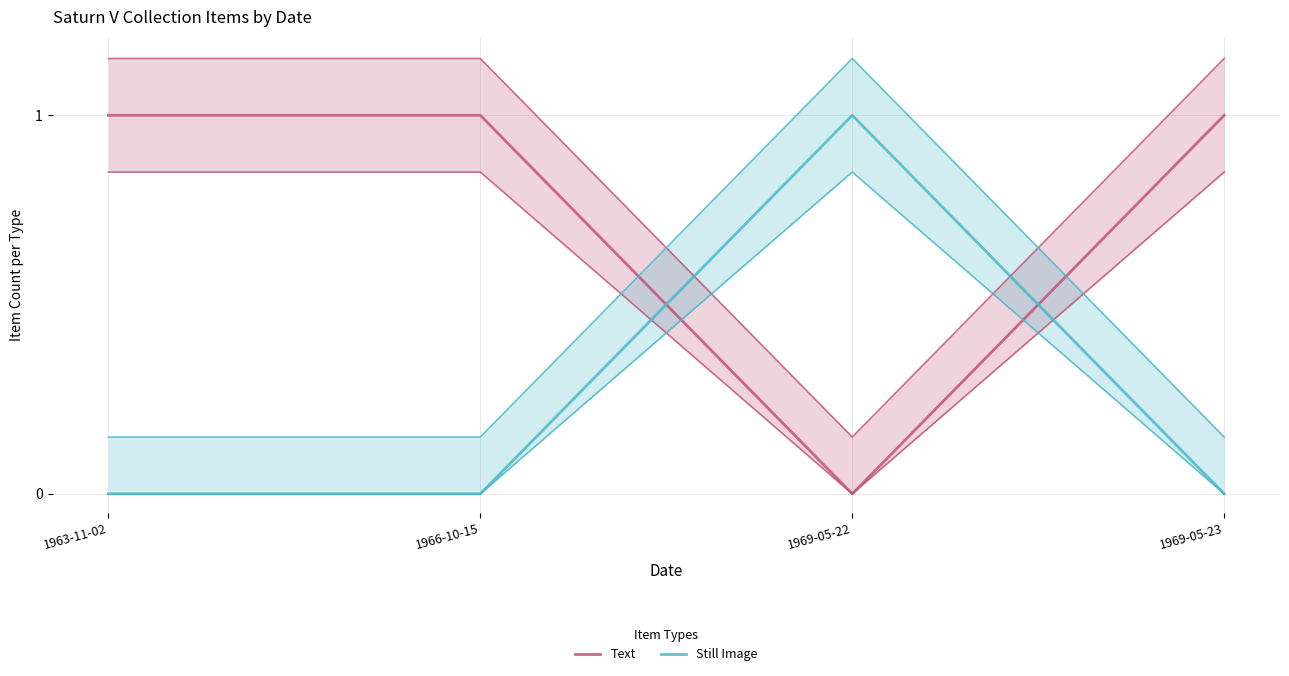

Does the chart have visible grid lines?

Yes